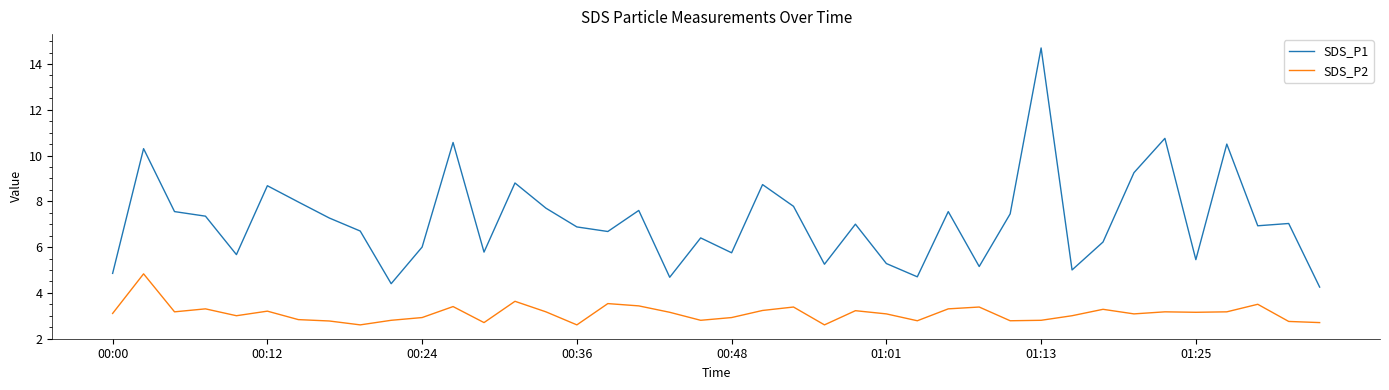

What is the minimum value shown in the chart?

2.6